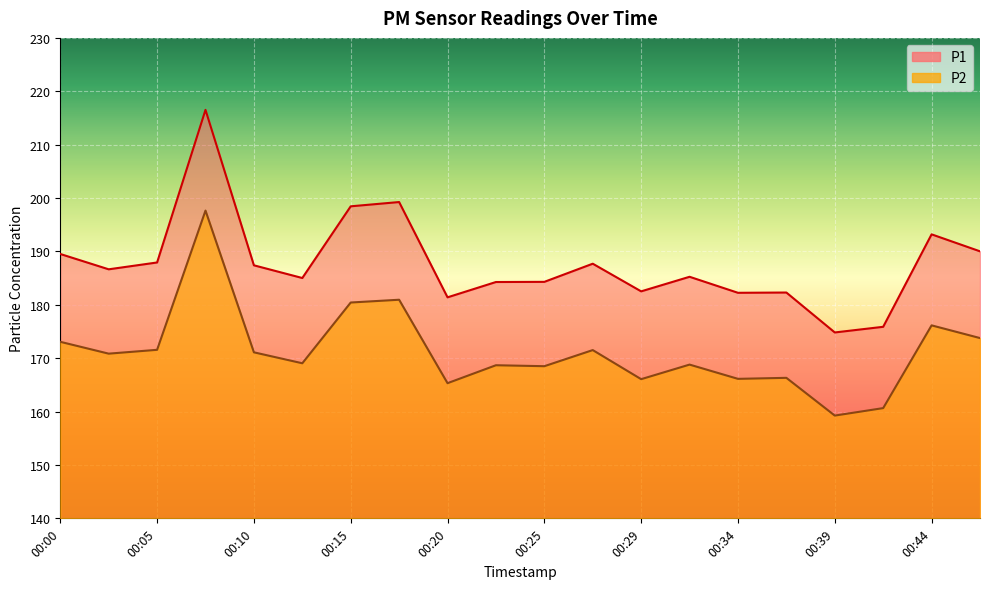

At which category is the sum across all series the highest?

00:08